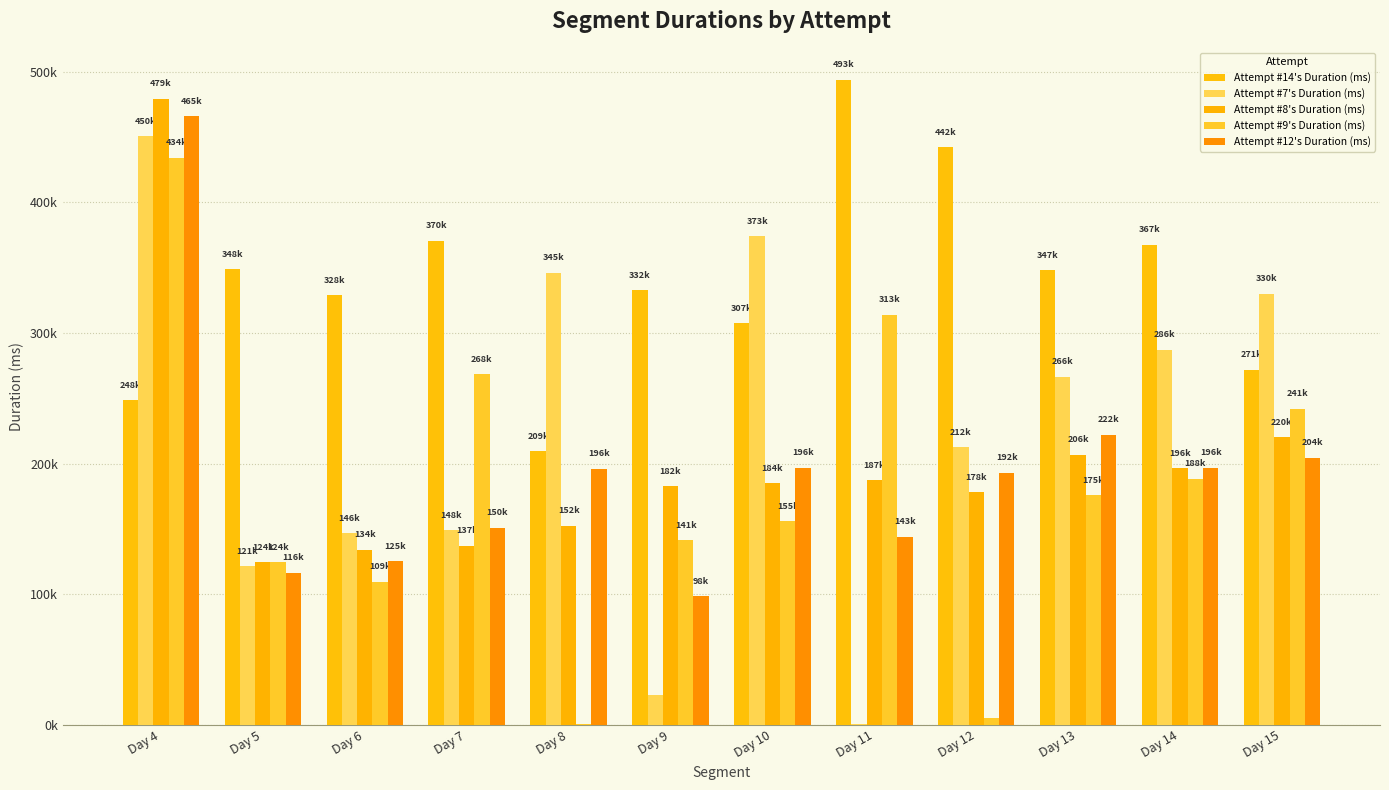

At which label is Attempt #9's Duration (ms) closest to 217456?

Day 15